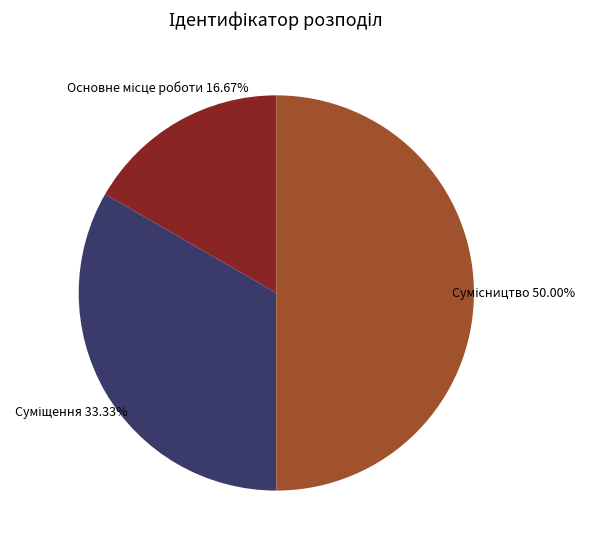

Count the number of slices in the pie.

3